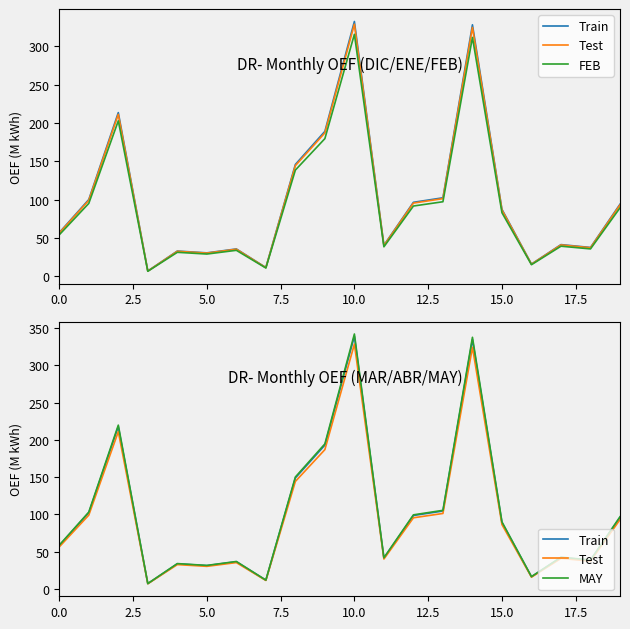

How many interior local peaks does the MAY series have?

6